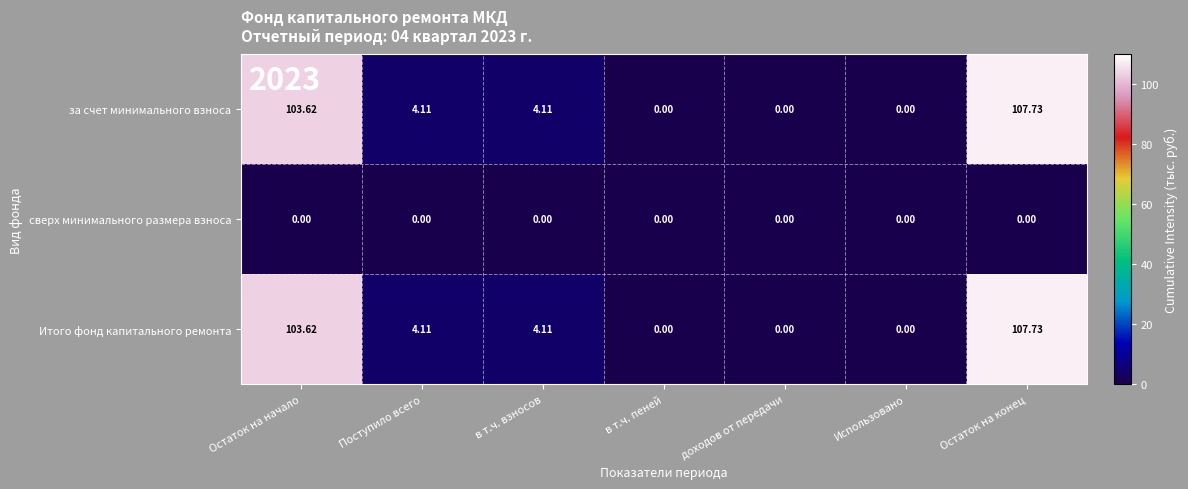

Where does the Итого фонд капитального ремонта series first go above 4?

Остаток на начало